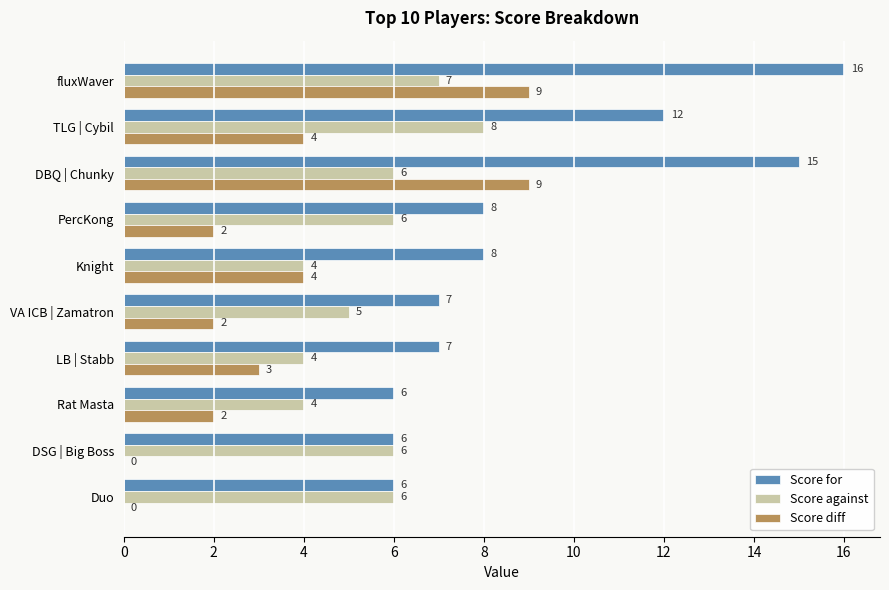

True or false: Score against has a value of 5 at VA ICB | Zamatron.

True